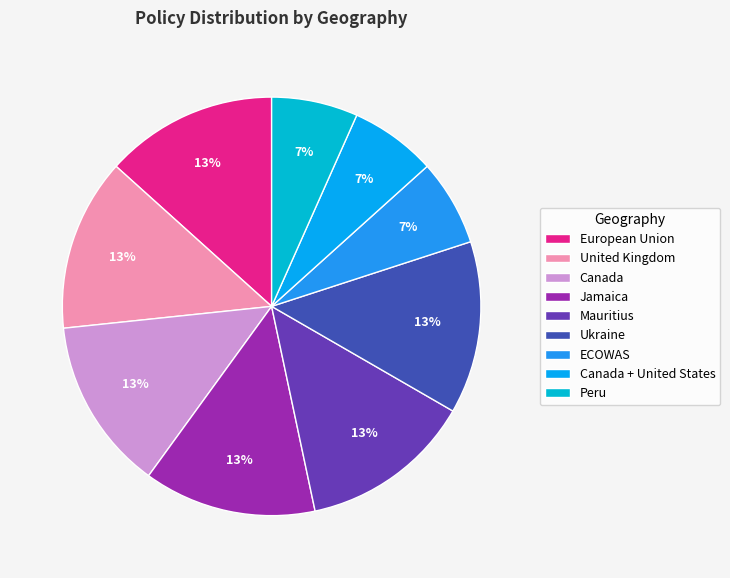

How many slices are in this pie chart?

9